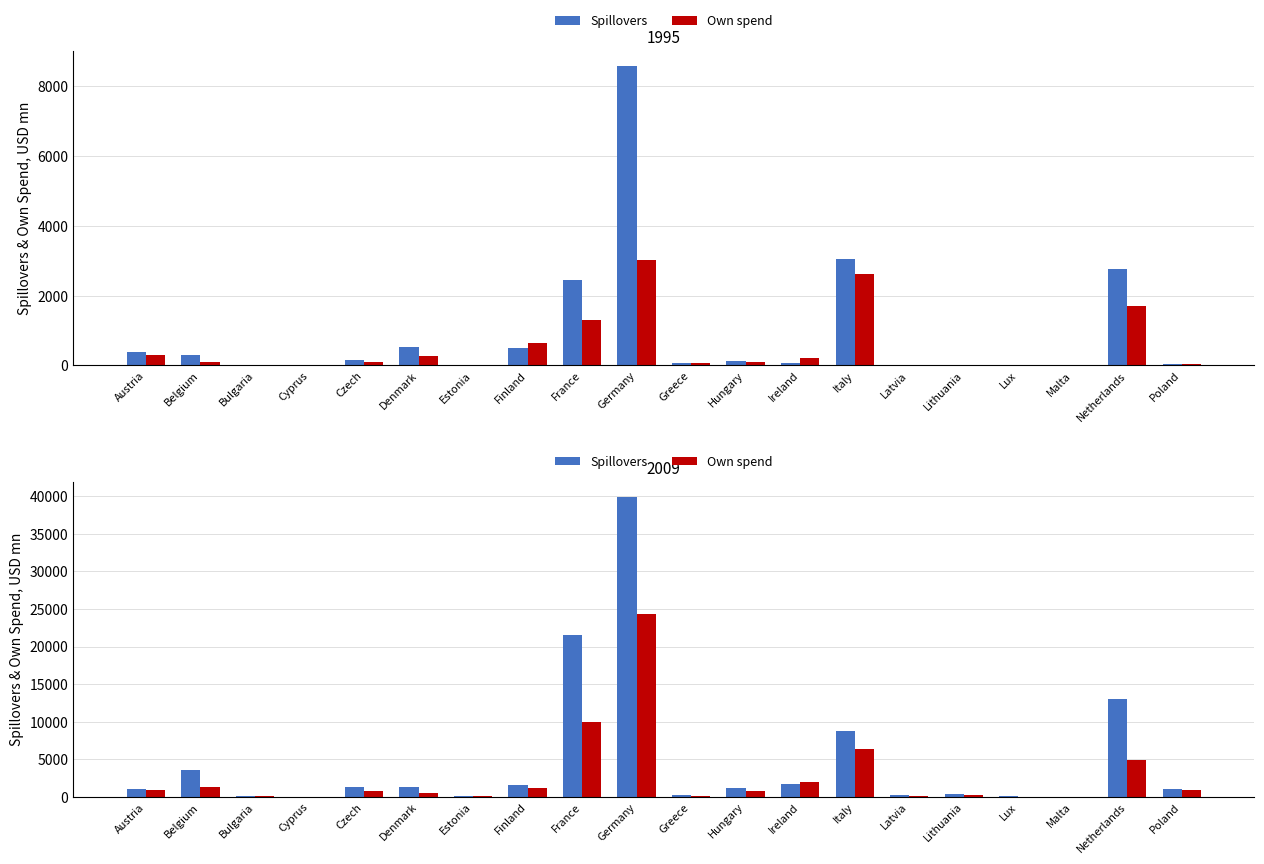

Is it true that Own spend equals 1178.9 at Czech?

False